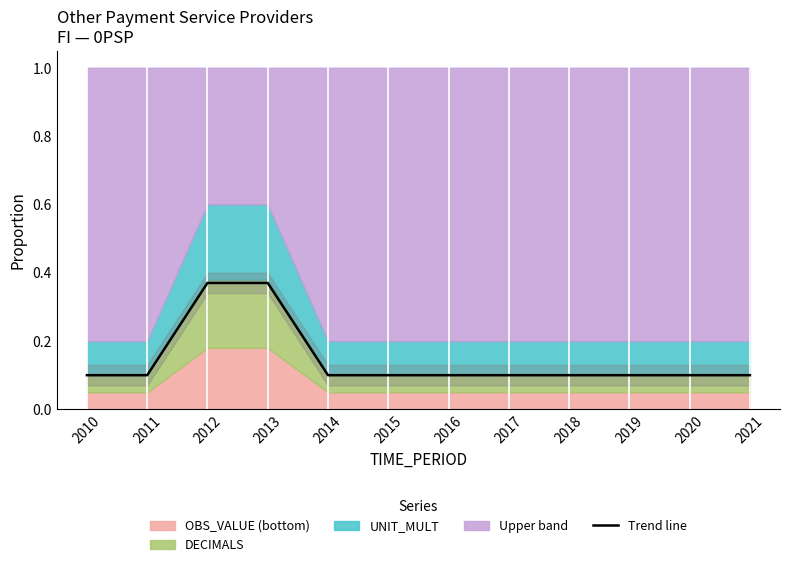

What is the value of the 1st point from the left?

0.1